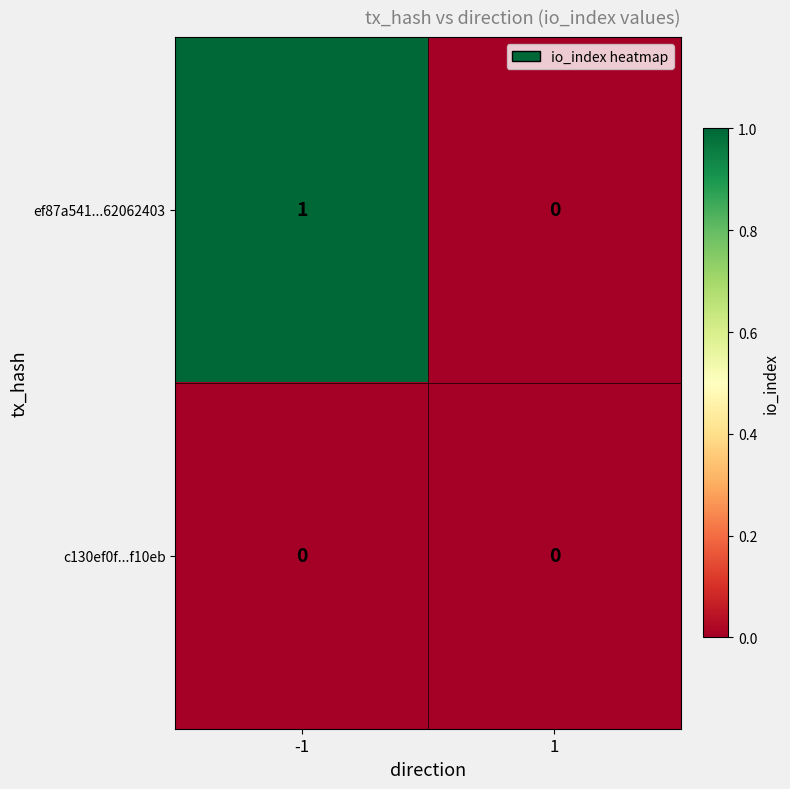

Which category has the highest value across all series?

-1